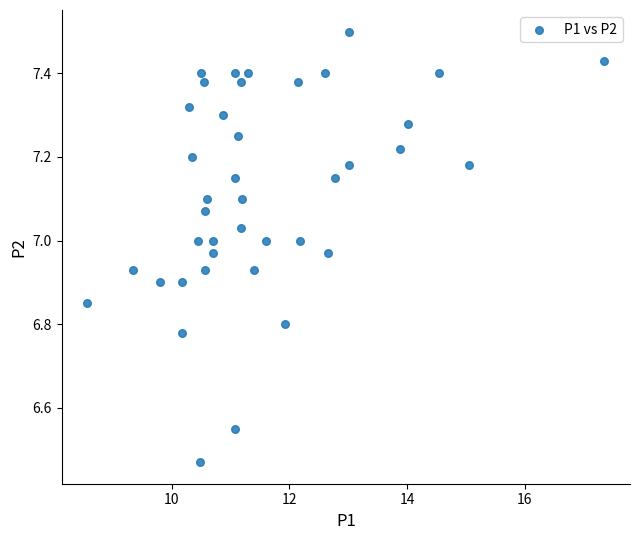

What is the range of Y values (max minus min)?

1.0